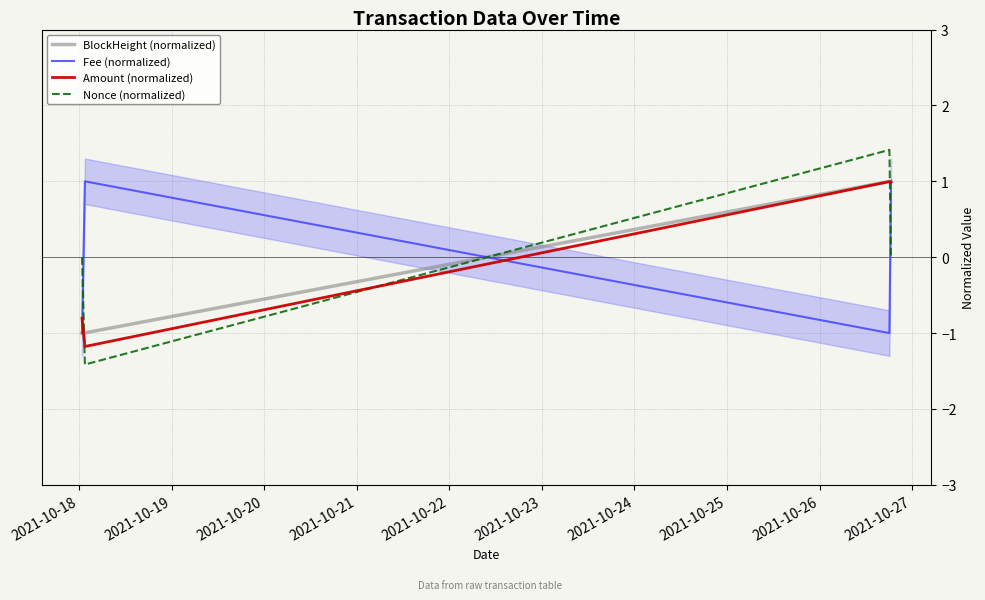

How many lines are shown in the chart?

4